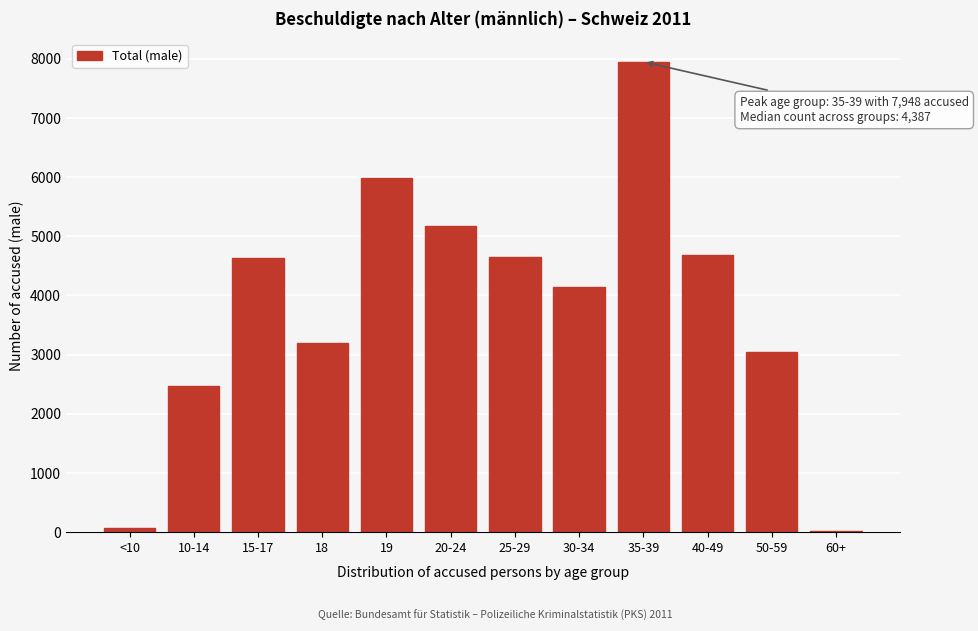

What is the change in value from 25-29 to 30-34?

-508